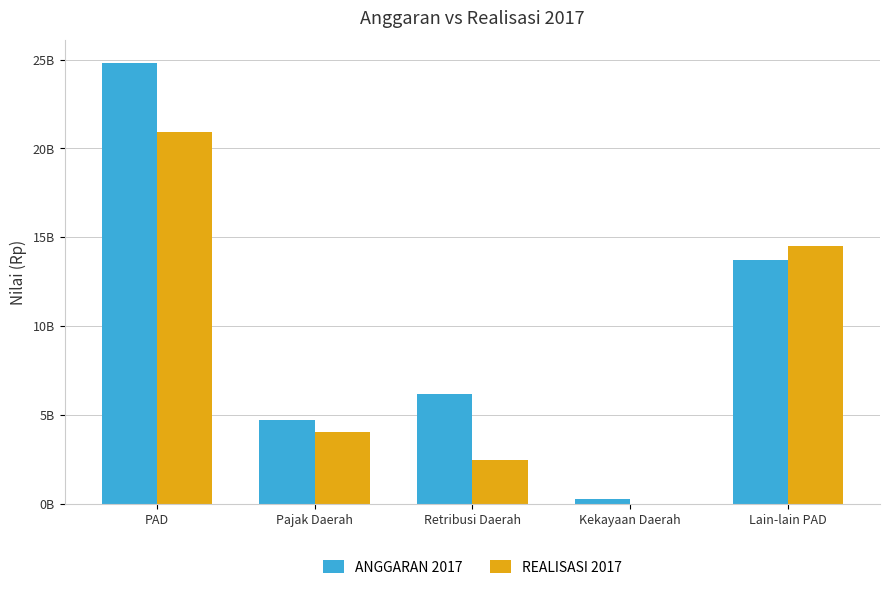

Reading left to right, transcribe all the data shown in this chart.

ANGGARAN 2017: PAD=24841530000.0	Pajak Daerah=4720000000.0	Retribusi Daerah=6160000000.0	Kekayaan Daerah=250000000.0	Lain-lain PAD=13711530000.0
REALISASI 2017: PAD=20944950376.0	Pajak Daerah=4007329273.6	Retribusi Daerah=2454821093.0	Kekayaan Daerah=0.0	Lain-lain PAD=14482800009.4